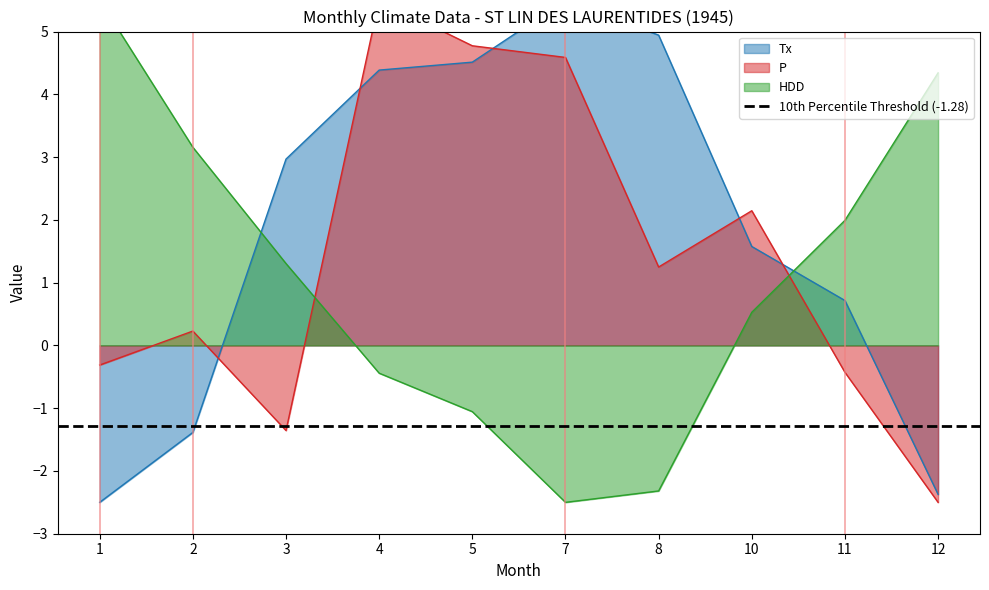

Read the P value at 4.

5.5